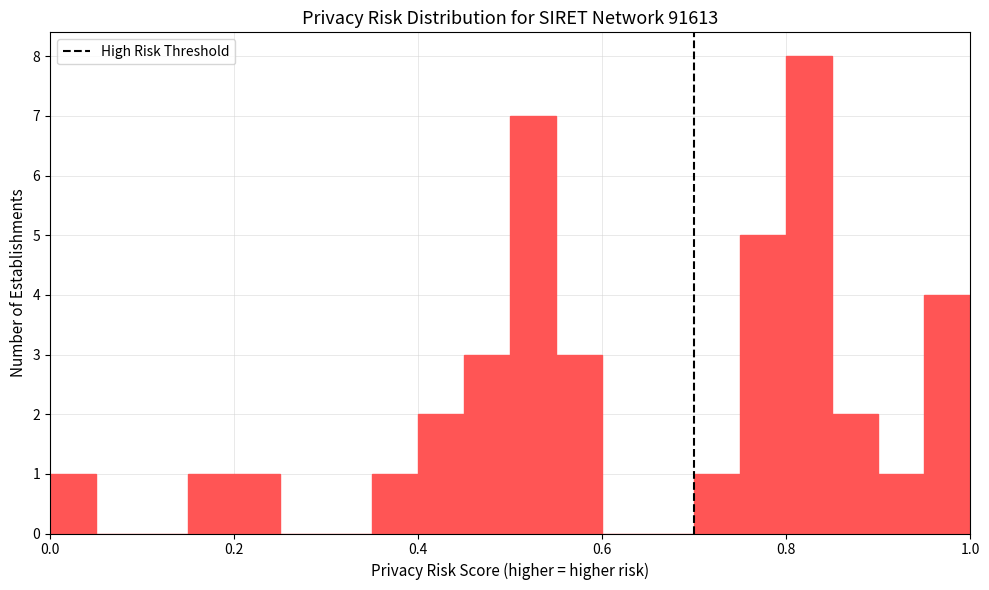

Around what value on the x-axis is the tallest bar? Give the approximate position of its centre, as read against the axis.

0.82